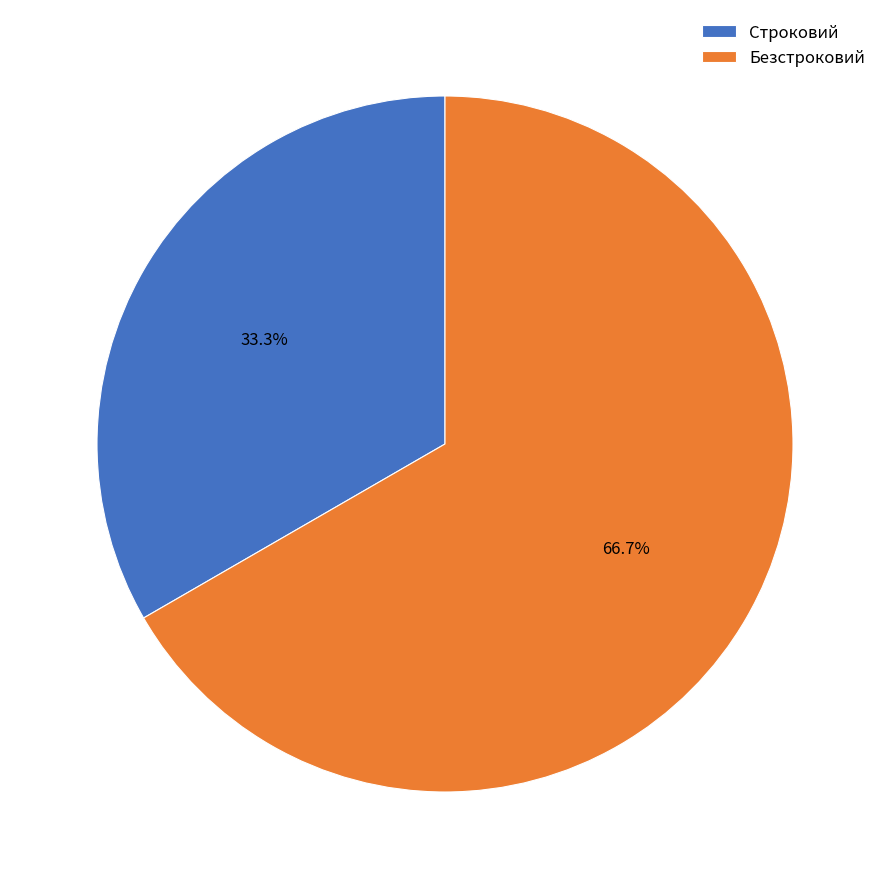

How many segments does this pie chart have?

2